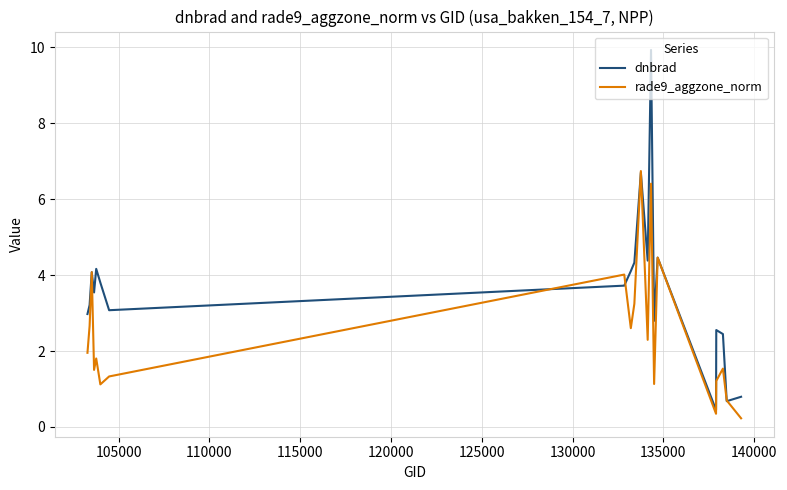

Which series has the largest total across all categories?

dnbrad